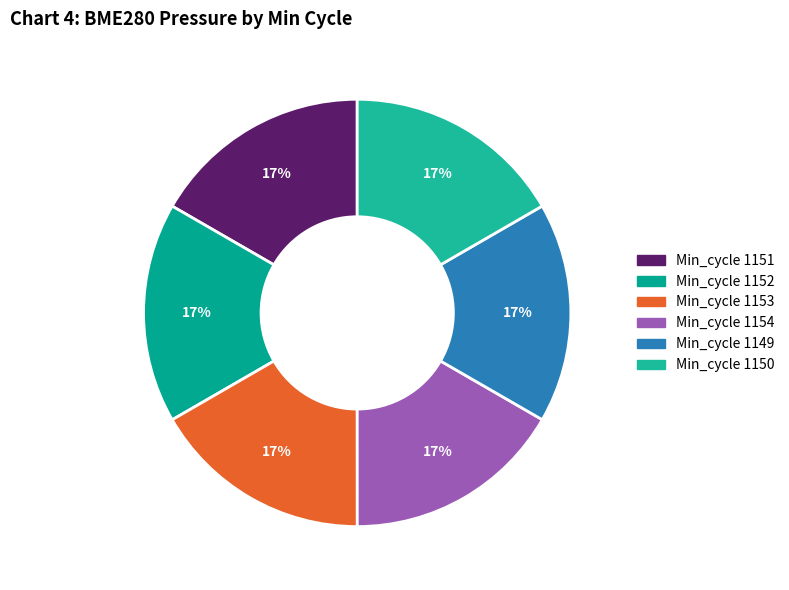

Count the number of slices in the pie.

6